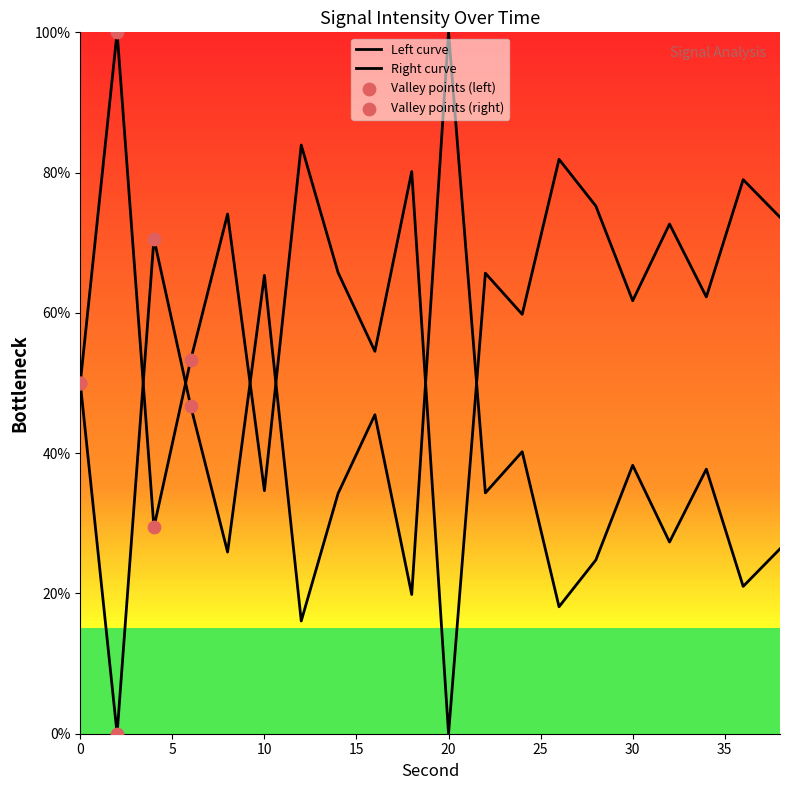

Approximately how many times larger is the value at 36 compared to 38?

0.8